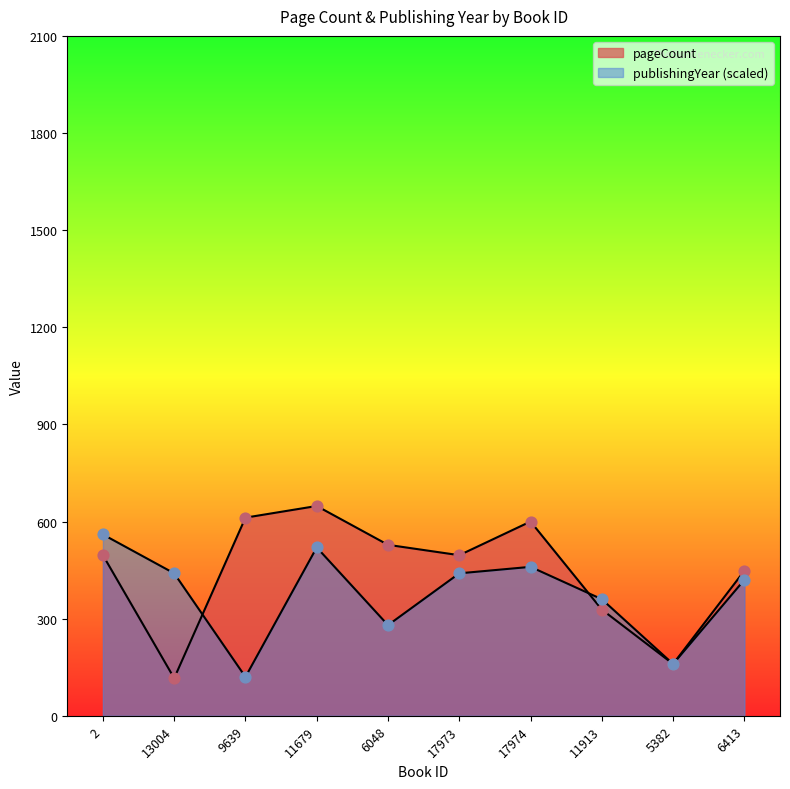

Is the value of pageCount at 6048 greater than the value of publishingYear at 11913?

Yes